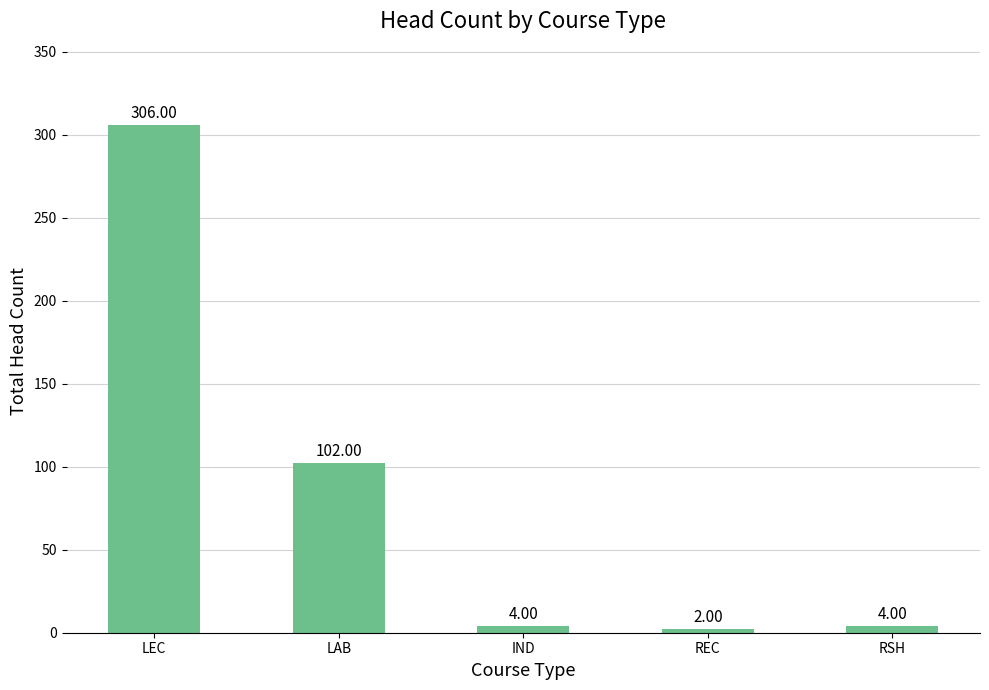

Approximately how many times larger is the value at RSH compared to REC?

2.0